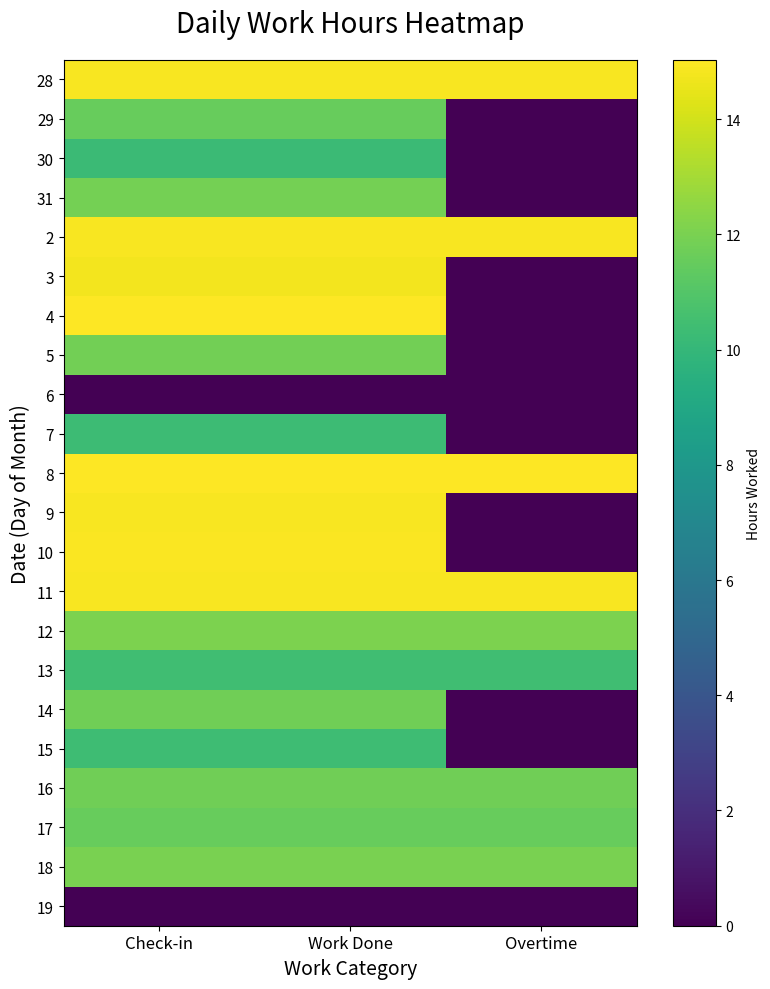

Reading left to right, list all the values displayed in this chart.

28: Check-in=14.9	Work Done=14.9	Overtime=14.9
29: Check-in=11.6	Work Done=11.6	Overtime=0.0
30: Check-in=10.2	Work Done=10.2	Overtime=0.0
31: Check-in=11.9	Work Done=11.9	Overtime=0.0
2: Check-in=14.9	Work Done=14.9	Overtime=14.9
3: Check-in=14.8	Work Done=14.8	Overtime=0.0
4: Check-in=15.0	Work Done=15.0	Overtime=0.0
5: Check-in=11.8	Work Done=11.8	Overtime=0.0
6: Check-in=0.0	Work Done=0.0	Overtime=0.0
7: Check-in=10.3	Work Done=10.3	Overtime=0.0
8: Check-in=15.0	Work Done=15.0	Overtime=15.0
9: Check-in=14.9	Work Done=14.9	Overtime=0.0
10: Check-in=14.9	Work Done=14.9	Overtime=0.0
11: Check-in=14.9	Work Done=14.9	Overtime=14.9
12: Check-in=12.1	Work Done=12.1	Overtime=12.1
13: Check-in=10.4	Work Done=10.4	Overtime=10.4
14: Check-in=11.8	Work Done=11.8	Overtime=0.0
15: Check-in=10.3	Work Done=10.3	Overtime=0.0
16: Check-in=11.8	Work Done=11.8	Overtime=11.8
17: Check-in=11.5	Work Done=11.5	Overtime=11.5
18: Check-in=12.0	Work Done=12.0	Overtime=12.0
19: Check-in=0.0	Work Done=0.0	Overtime=0.0